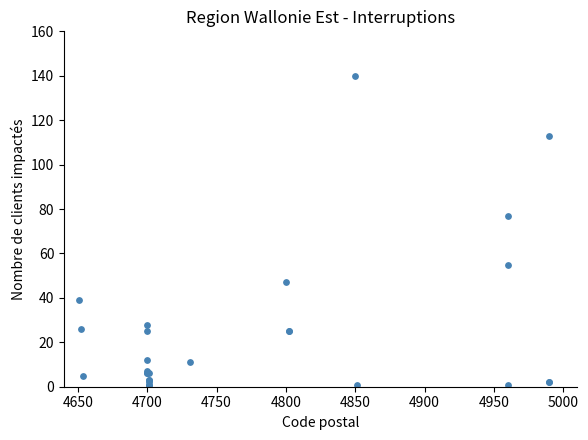

What Y value in the scatter plot is closest to 70?

77